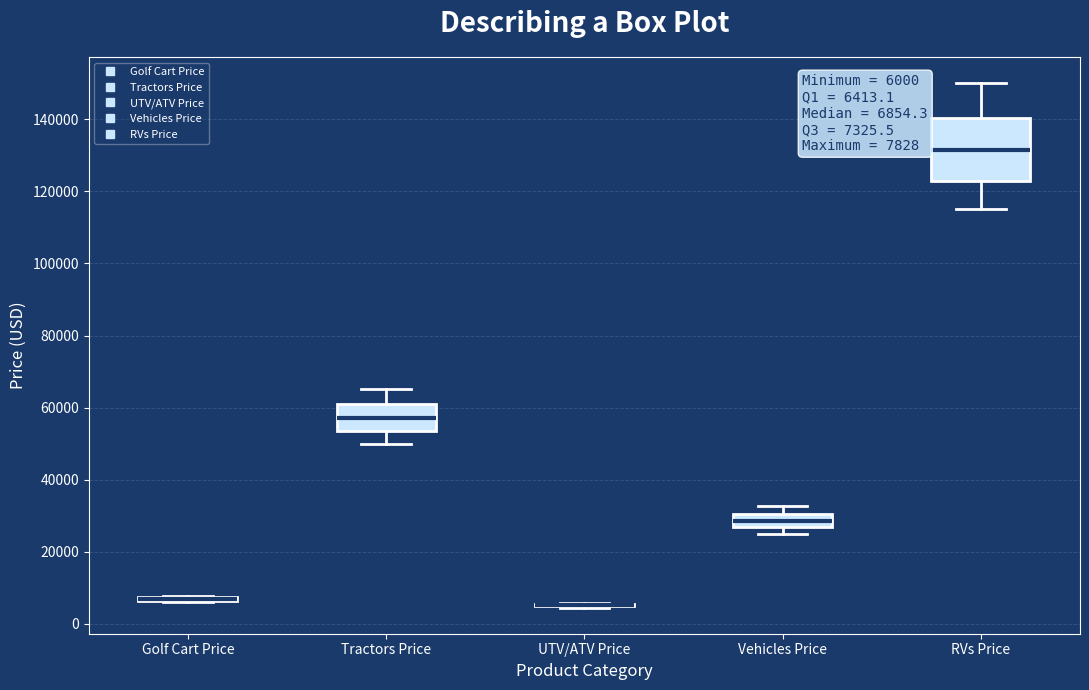

Which box is the tallest, from its lower edge to its upper edge?

RVs Price